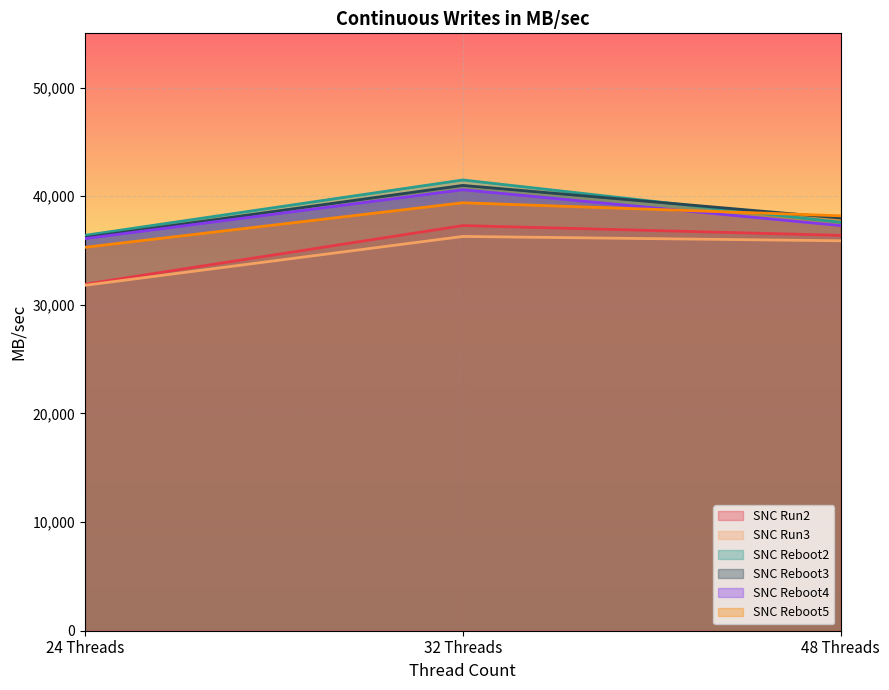

What is the difference between the maximum and minimum values in the SNC Reboot5 series?

4100